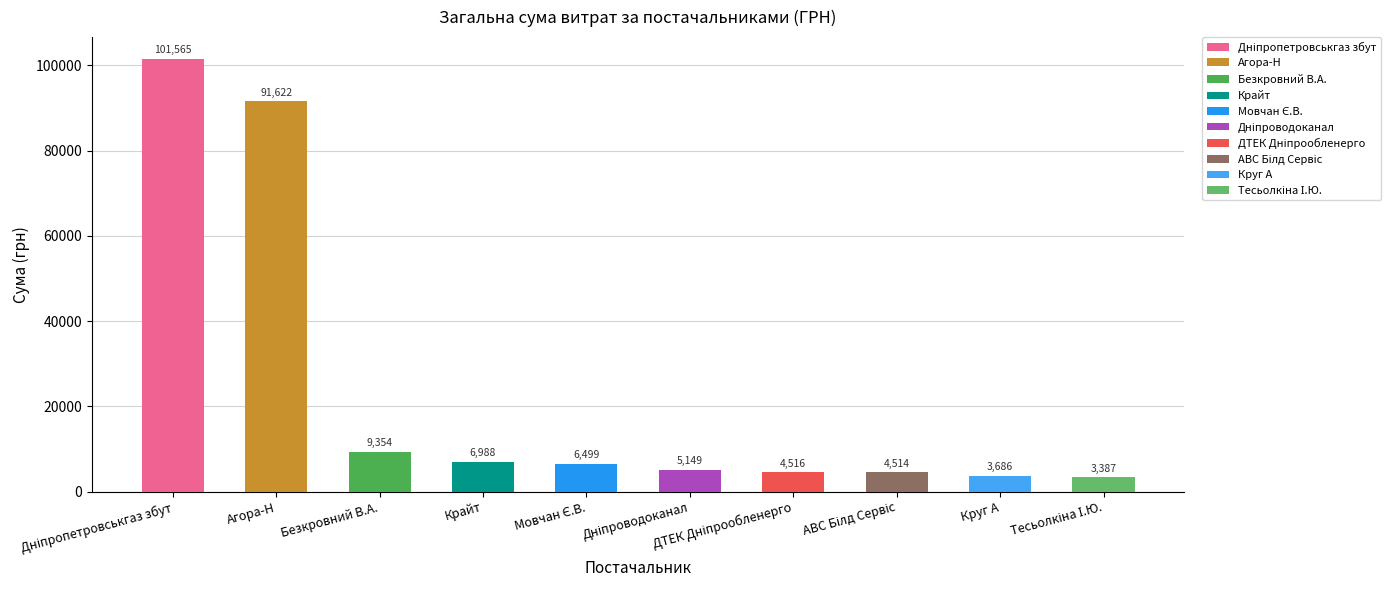

What is the ratio of the value at ФОП "Тесьолкіна І.Ю." to the value at ПАТ "ДТЕК Дніпрообленерго"?

0.8